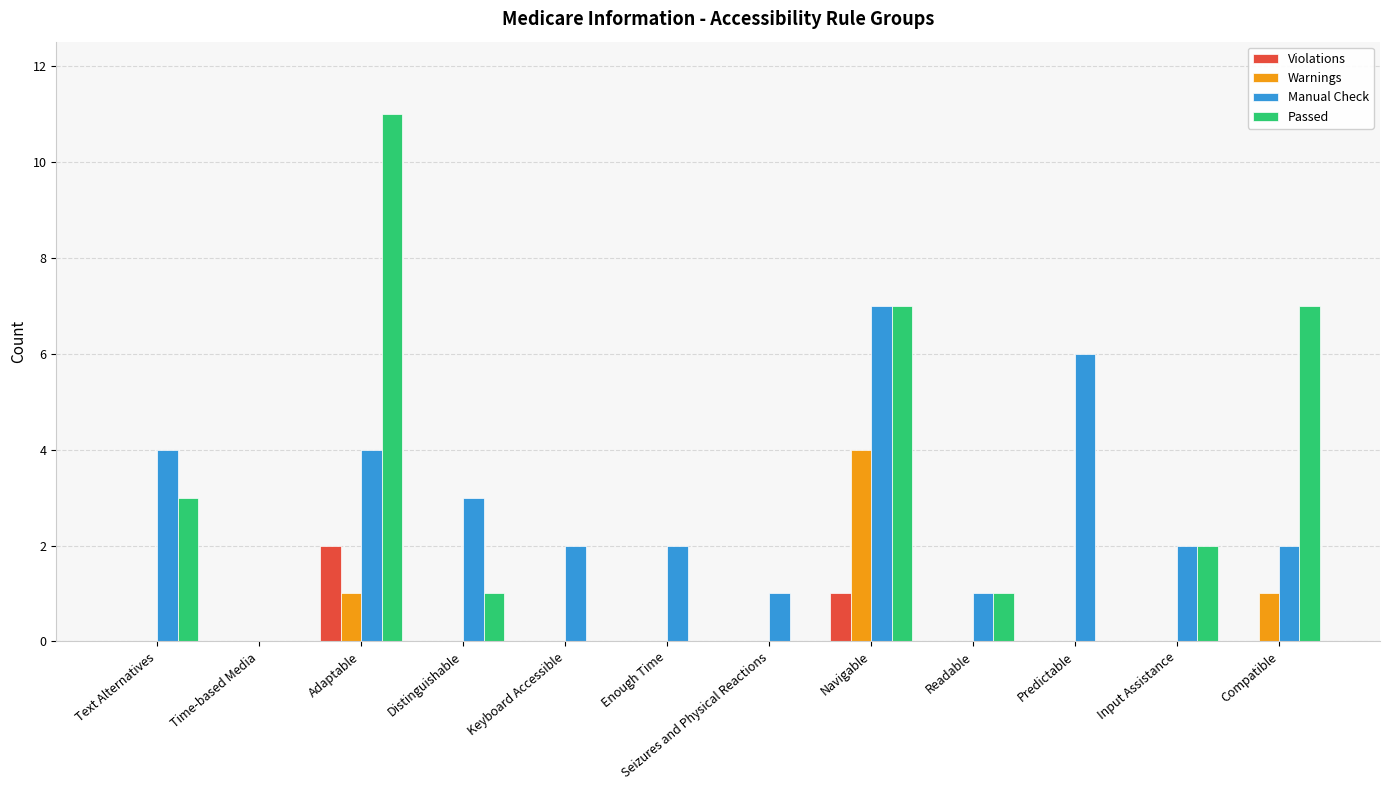

What is the sum of the Passed values at Distinguishable and Adaptable?

12